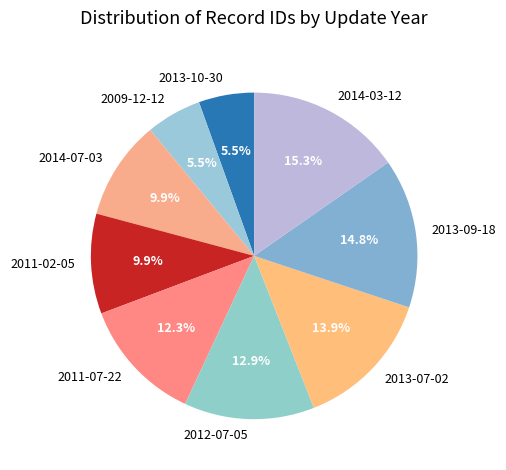

Between 2013-09-18 and 2014-07-03, which is larger?

2013-09-18